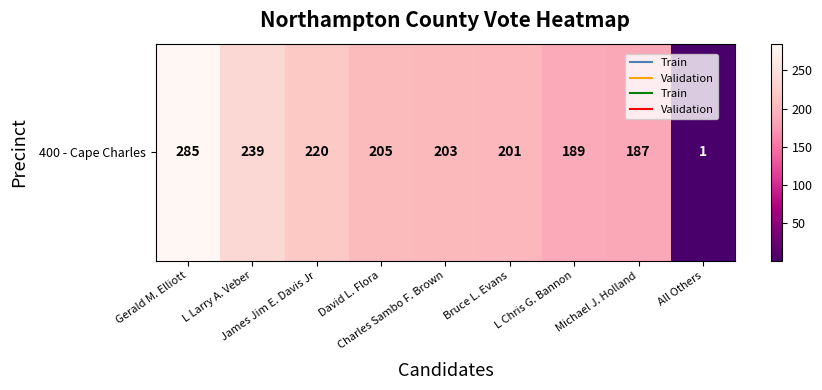

What is the change in value from Charles Sambo F. Brown to L Chris G. Bannon?

-14